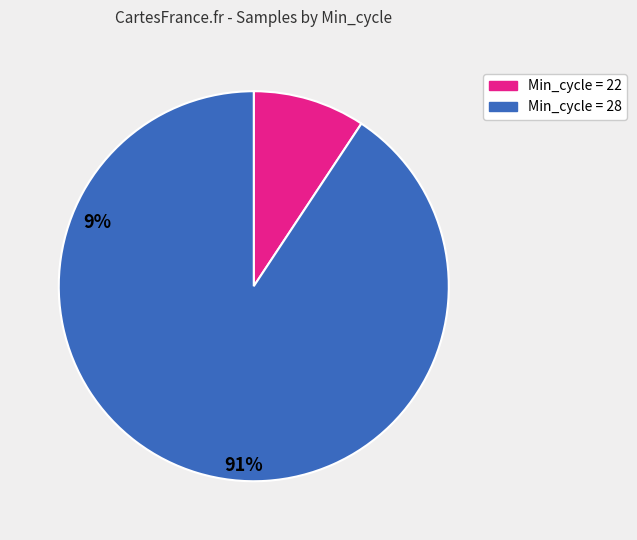

Does any single category account for the majority?

Yes